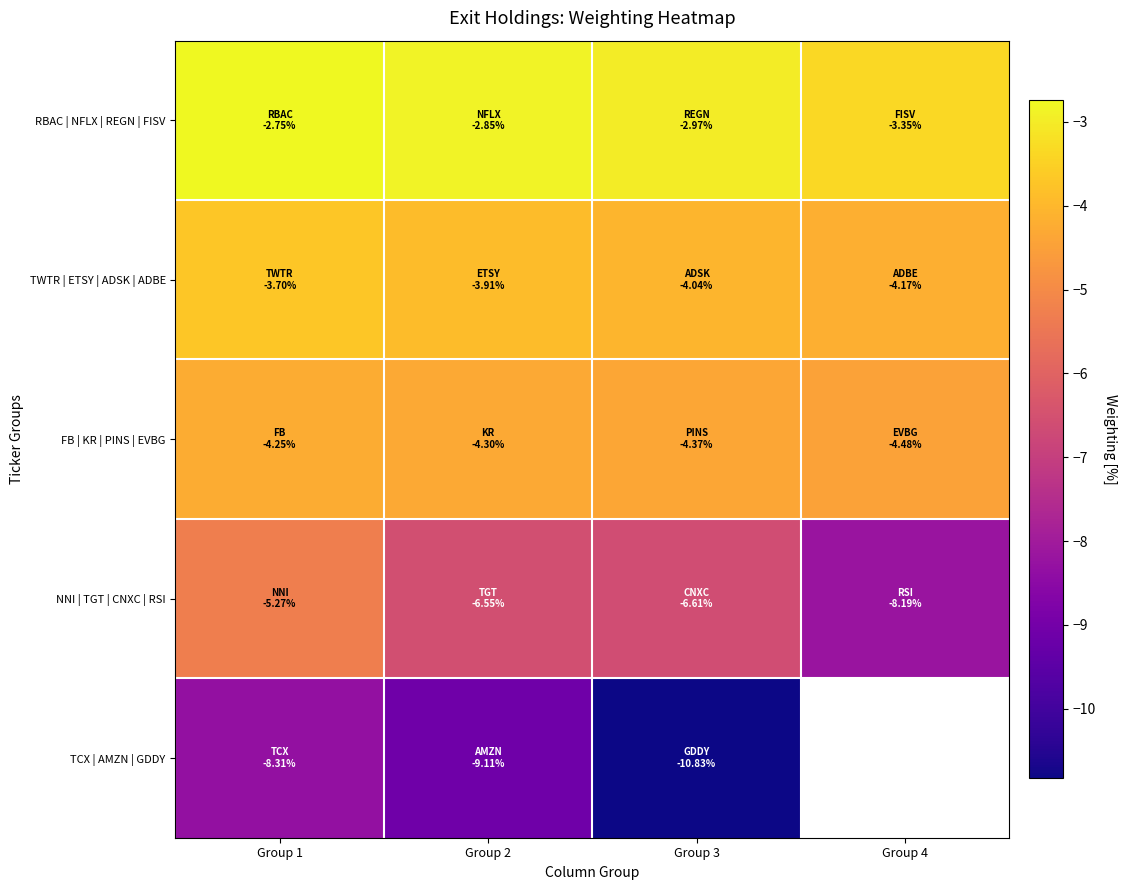

The value of TWTR | ETSY | ADSK | ADBE at Group 1 is -3.7. True or false?

True